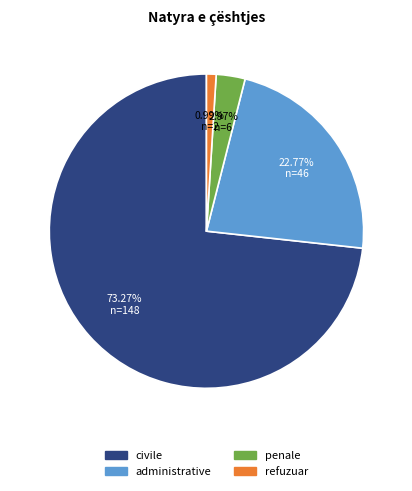

Combined, what portion of the pie is administrative and refuzuar?

23.8%